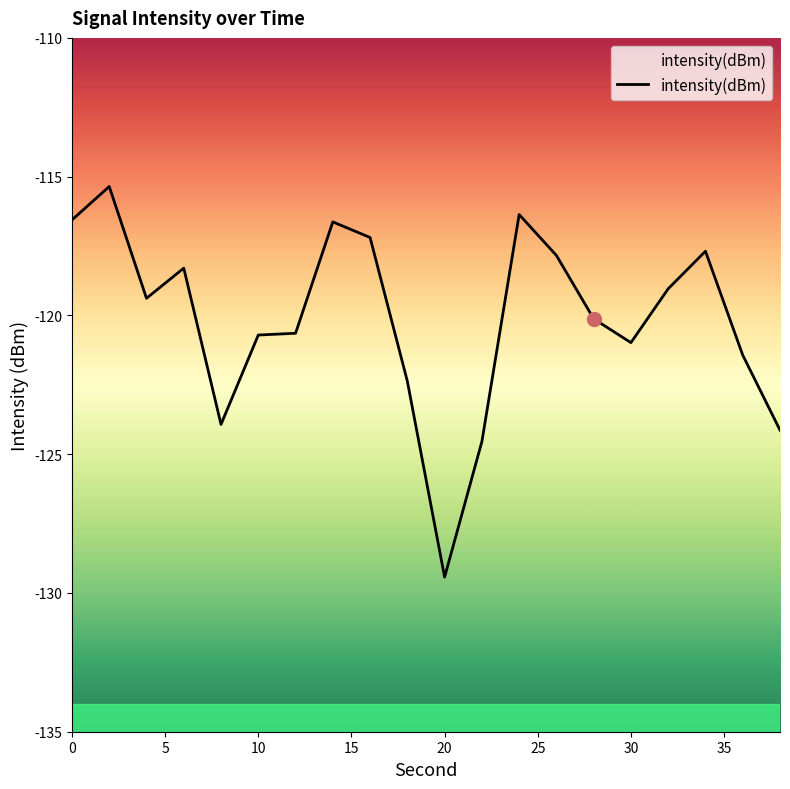

How many points are higher than both their immediate neighbors (excluding endpoints)?

5